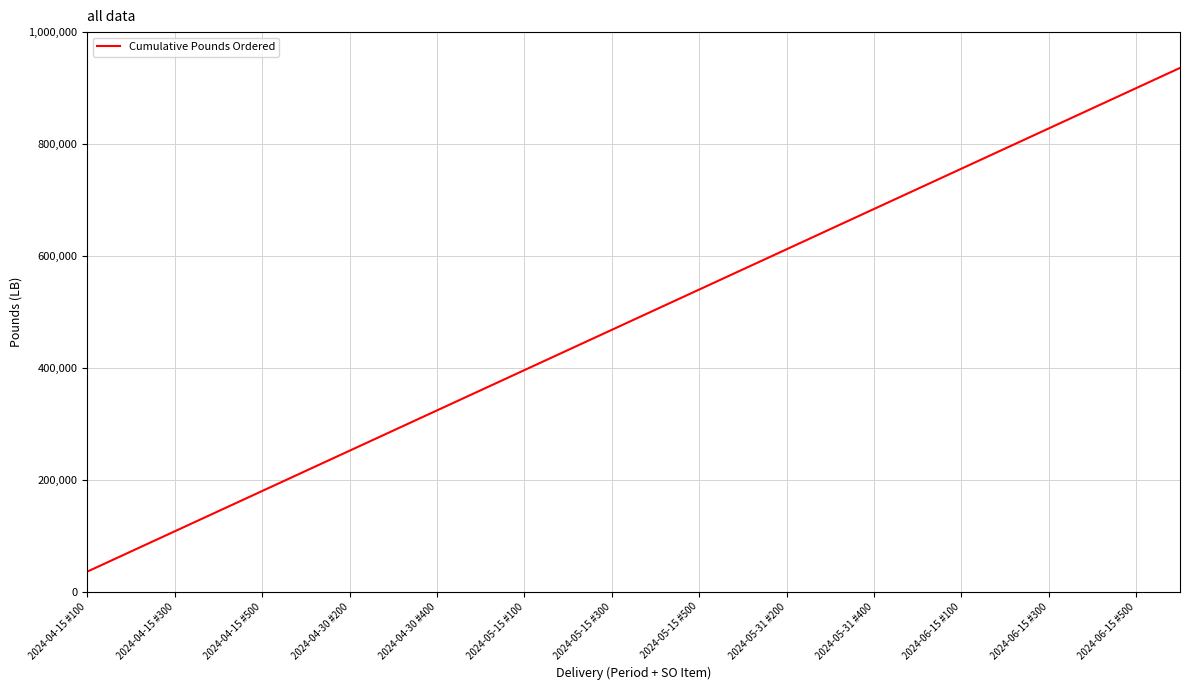

How many distinct data groups are displayed?

1